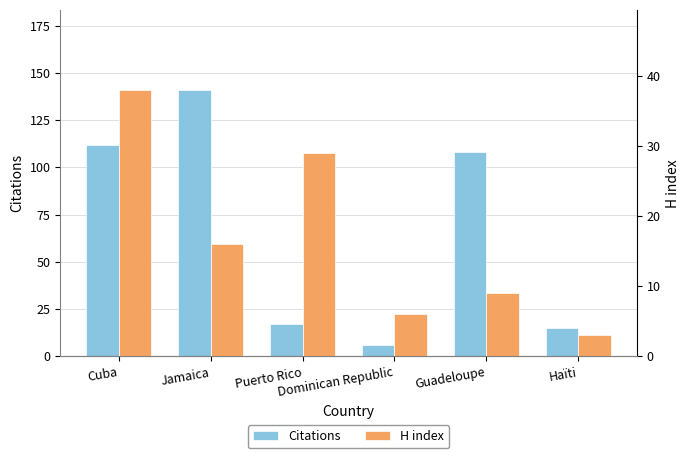

The value of H index at Cuba is 38. True or false?

True